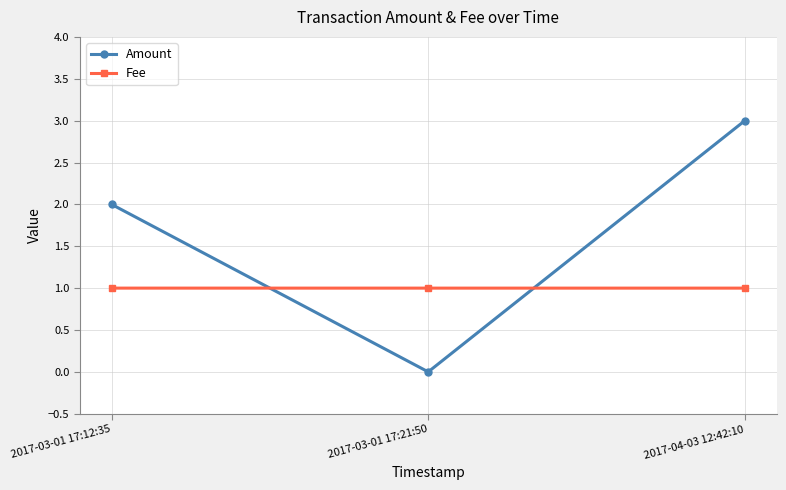

Which category has the lowest value in the Amount series?

2017-03-01 17:21:50